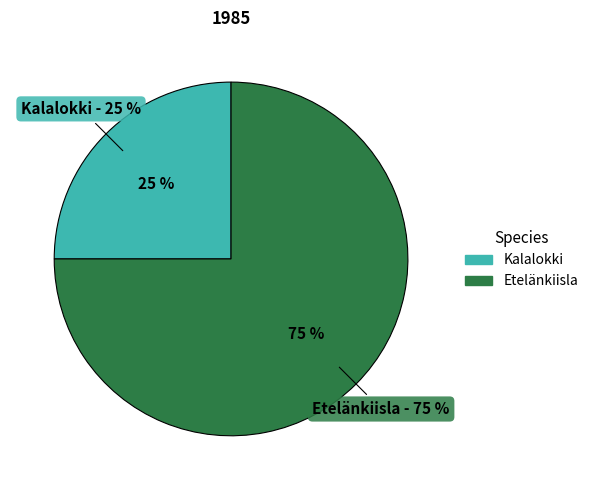

Rank the categories by value from lowest to highest.

Kalalokki, Etelänkiisla